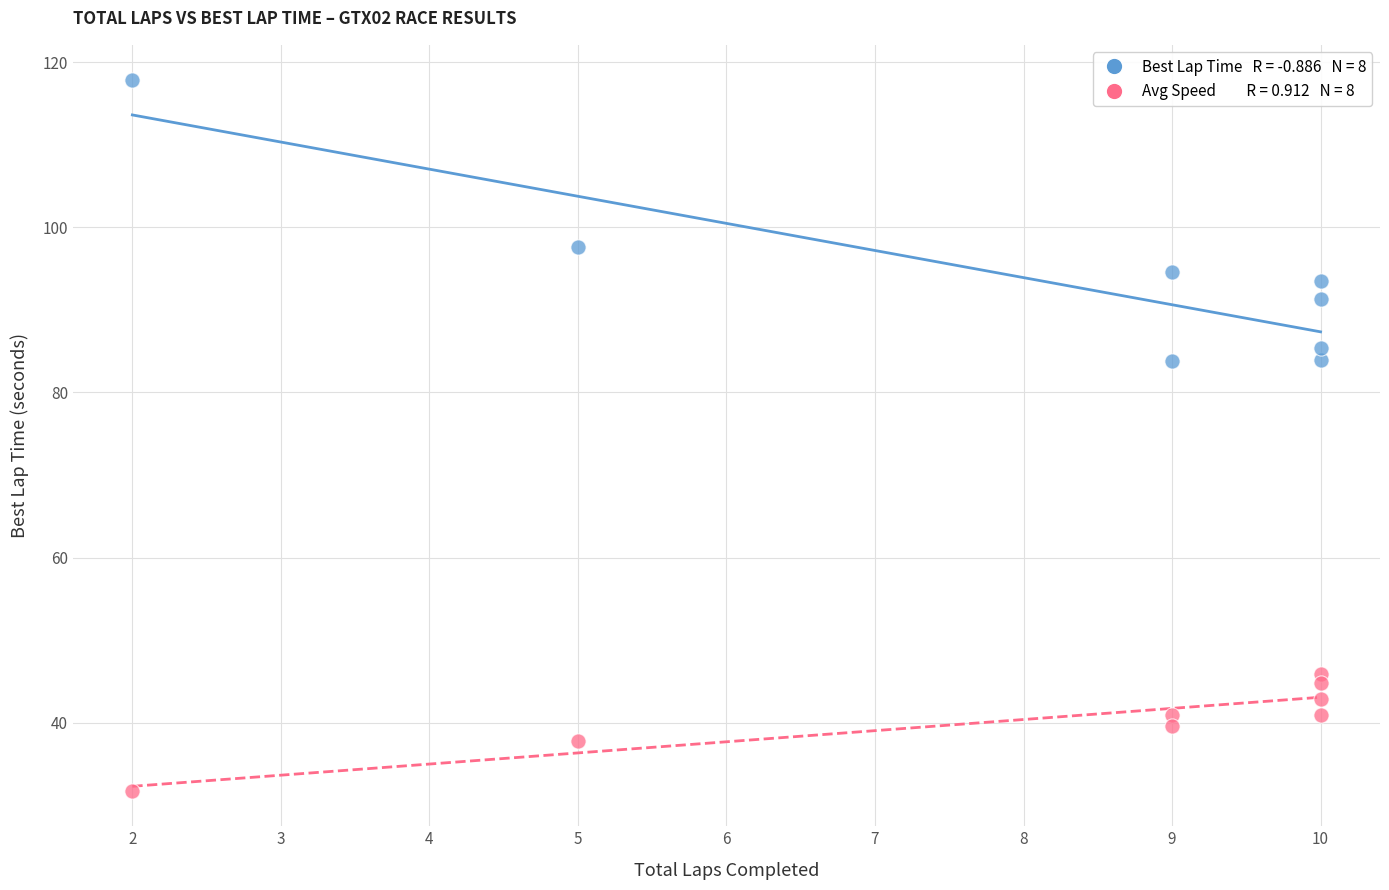

Across all data points, what is the range of Y values (max minus min)?

86.0